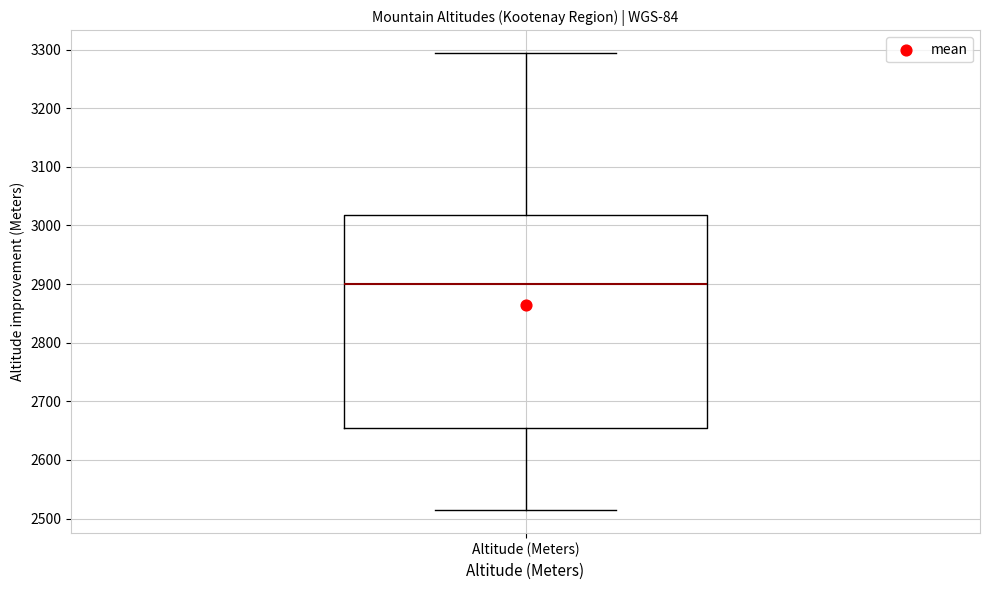

Read this box plot against the y-axis: the position of the median line, the range covered by the box, and the ends of both whiskers. The values are not printed on the chart, so give them approximately, as read against the axis.

median 2900, box 2660 to 3020, whiskers 2510 to 3290